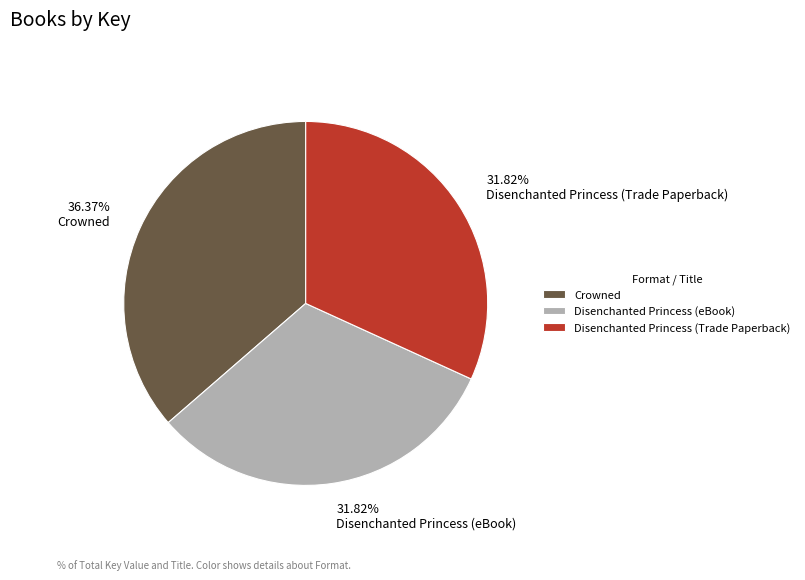

What is the largest slice in the pie chart?

Crowned